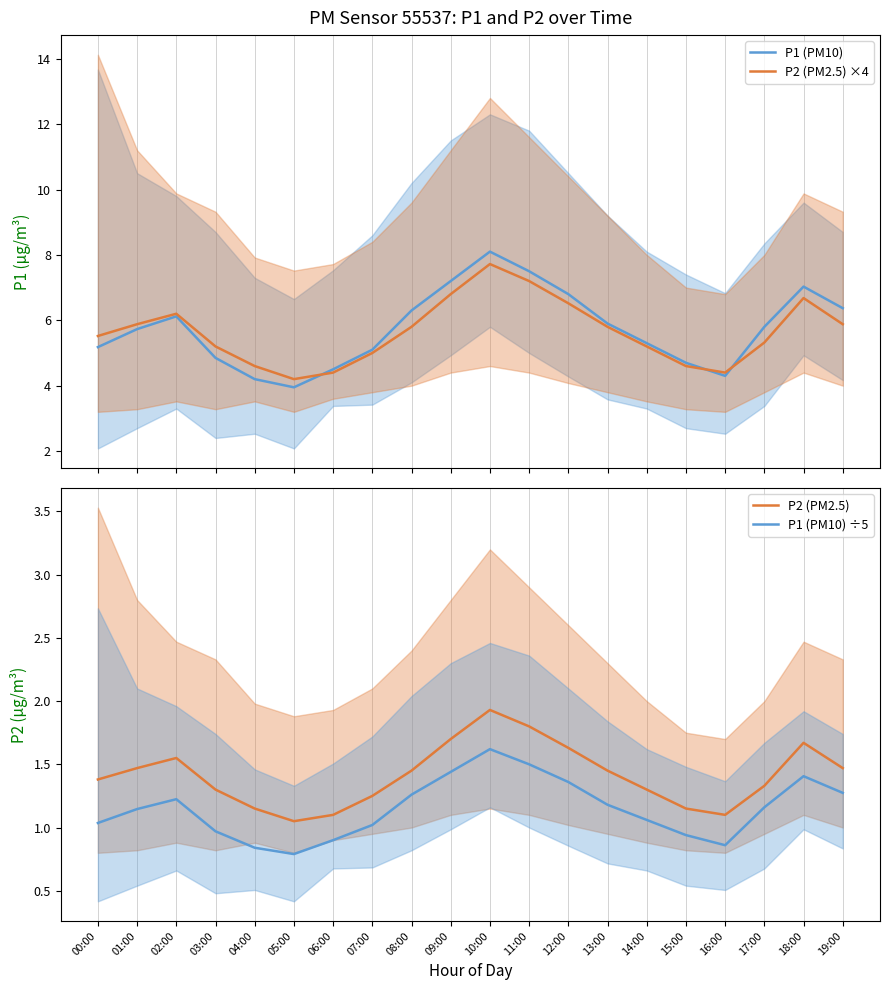

Count the number of data series in this chart.

4